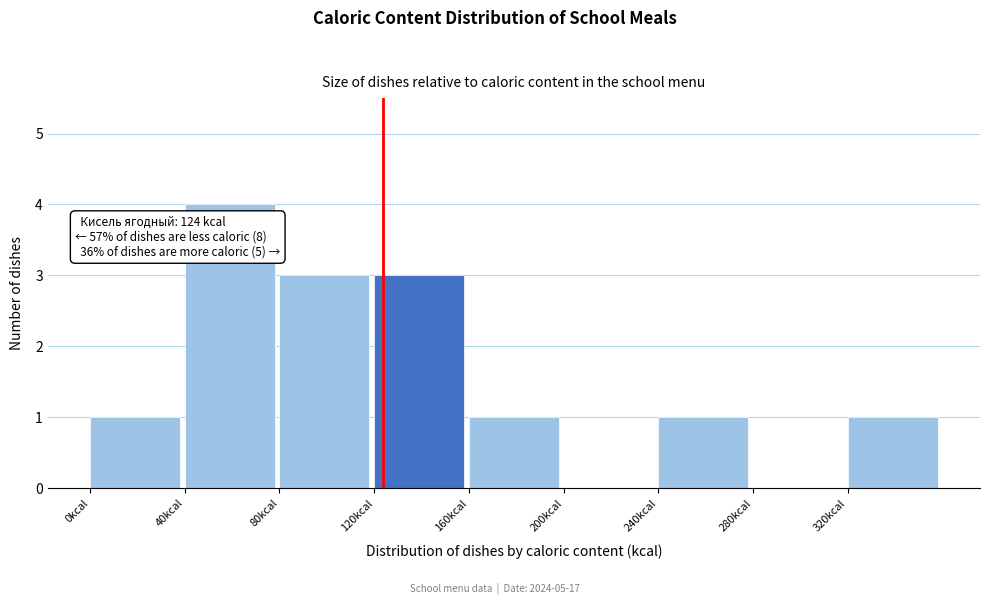

Which range on the x-axis has the tallest bar?

40 to 80